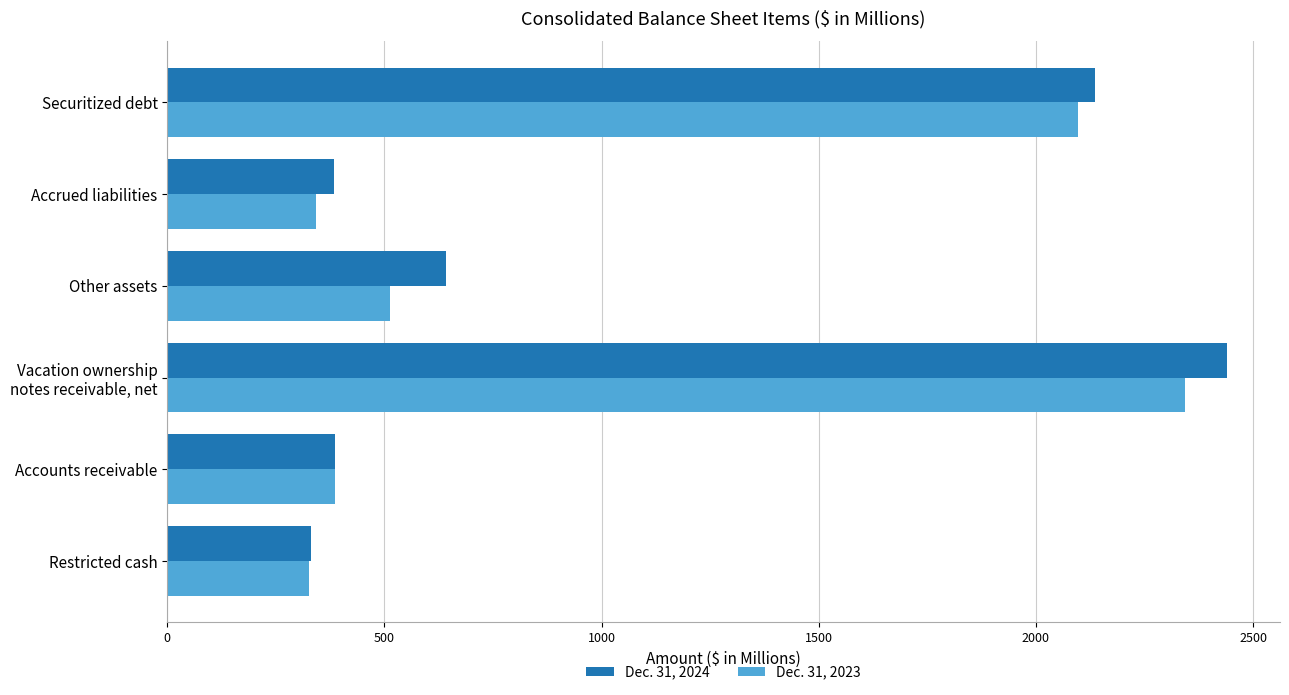

Which series has the widest spread of values?

Dec. 31, 2024